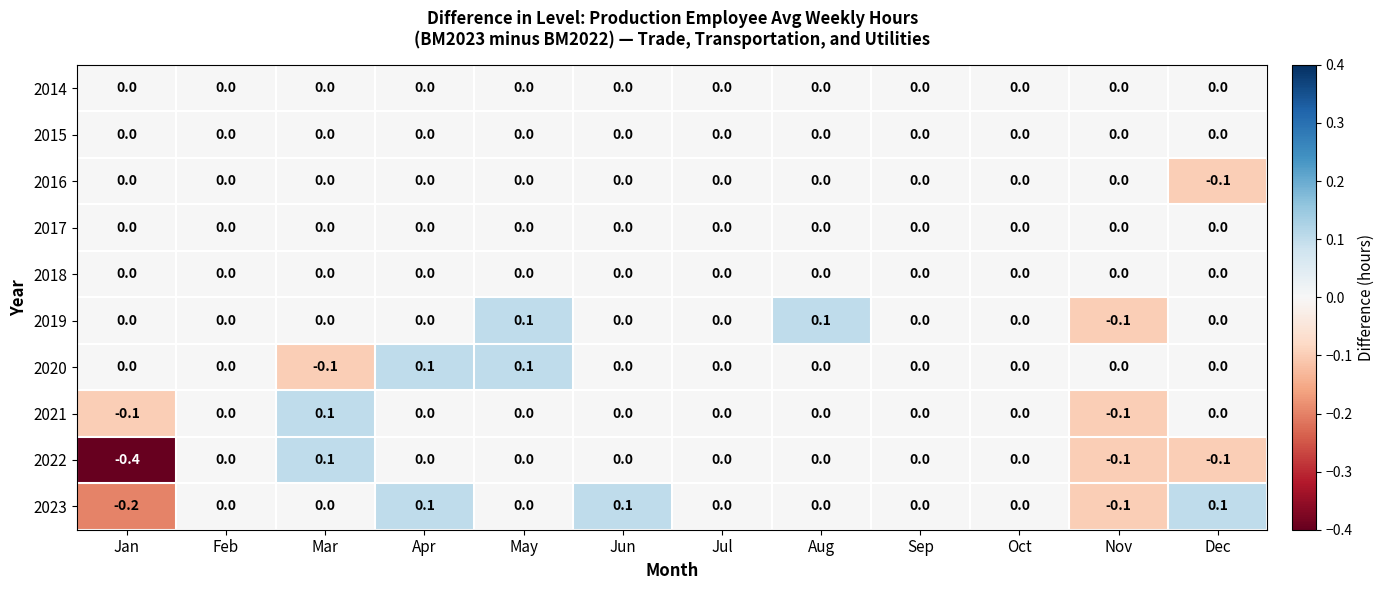

Is the value of 2016 at Aug greater than the value of 2023 at Apr?

No